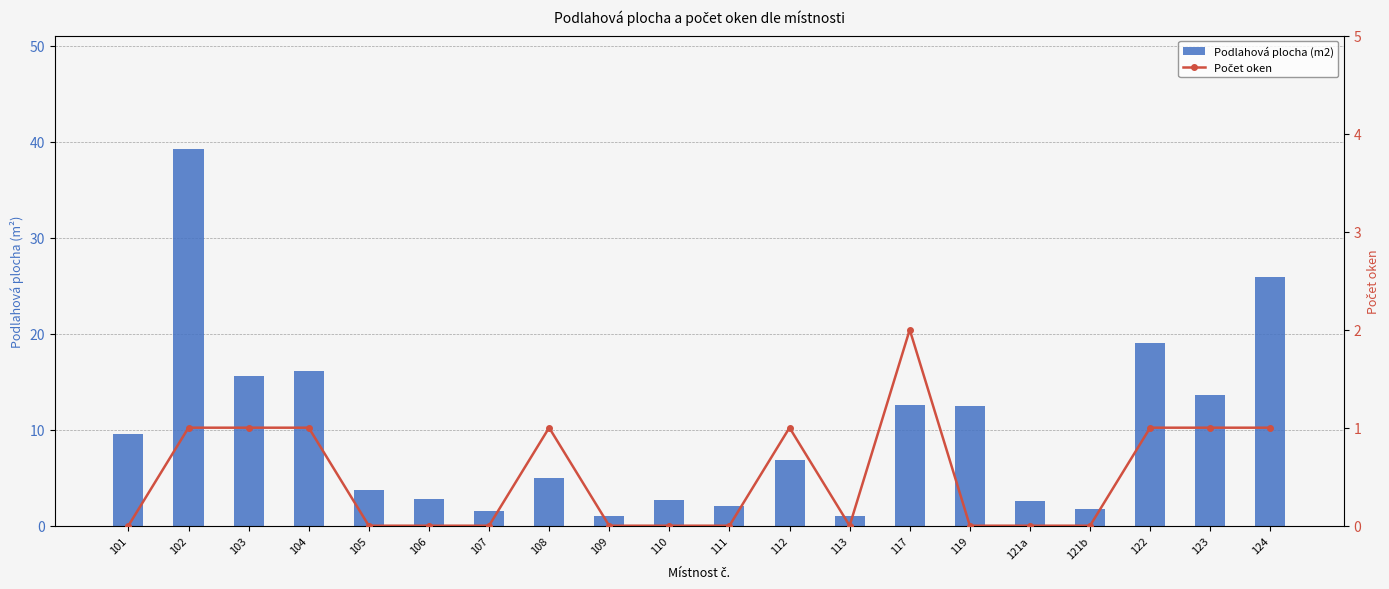

What is the label of the 4th bar from the right?

121b